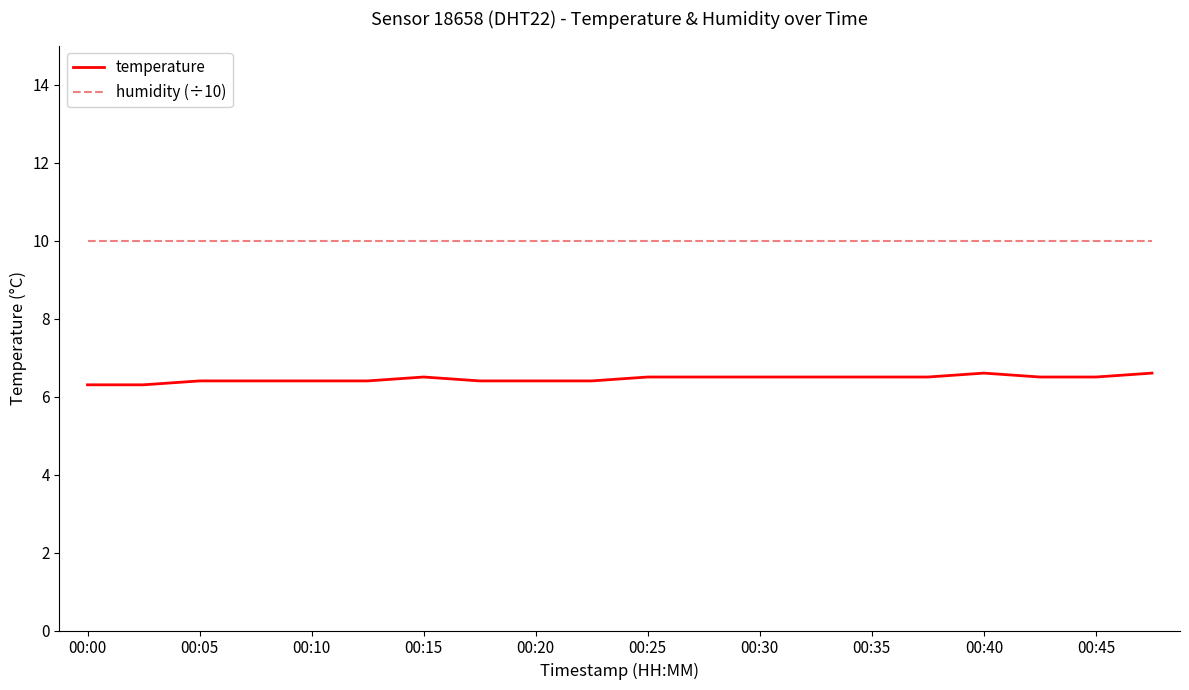

True or false: humidity (÷10) and temperature cross at least once.

False